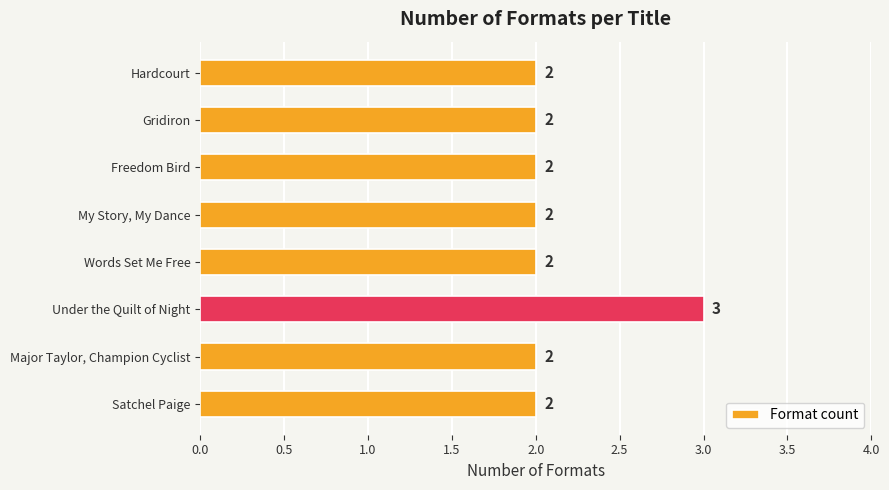

What is the ratio of the value at Hardcourt to the value at Gridiron?

1.0